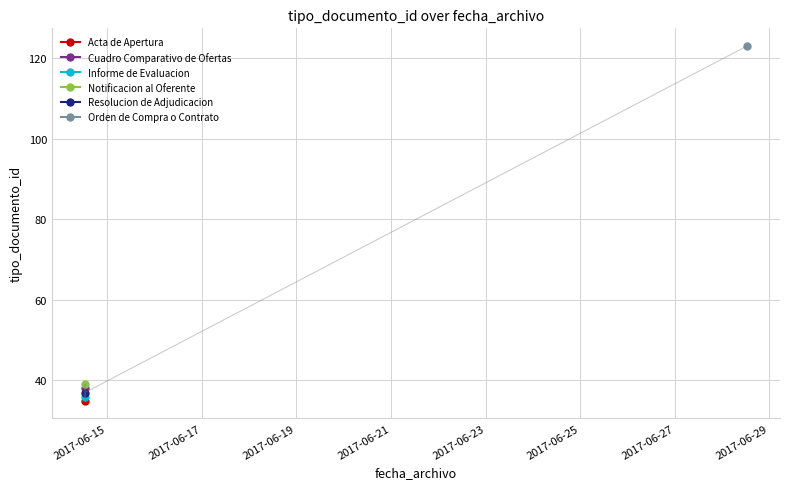

The value at 2017-06-14 12:39:07 is 36. True or false?

True